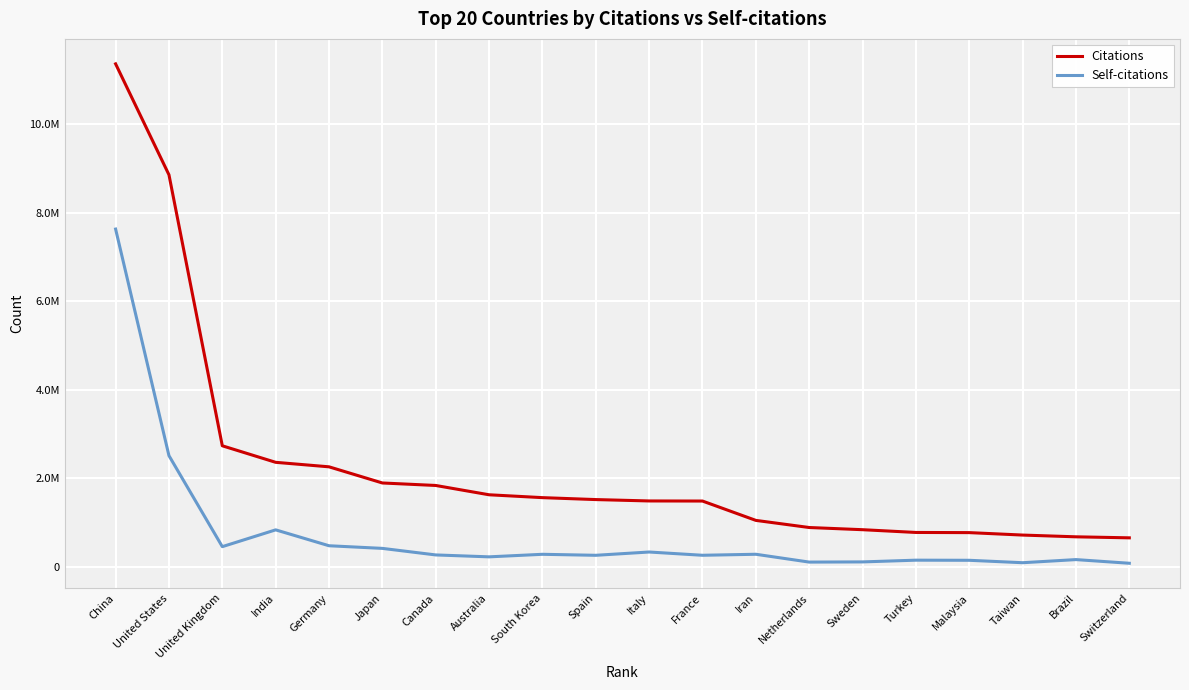

Where is the first local minimum for Self-citations?

United Kingdom